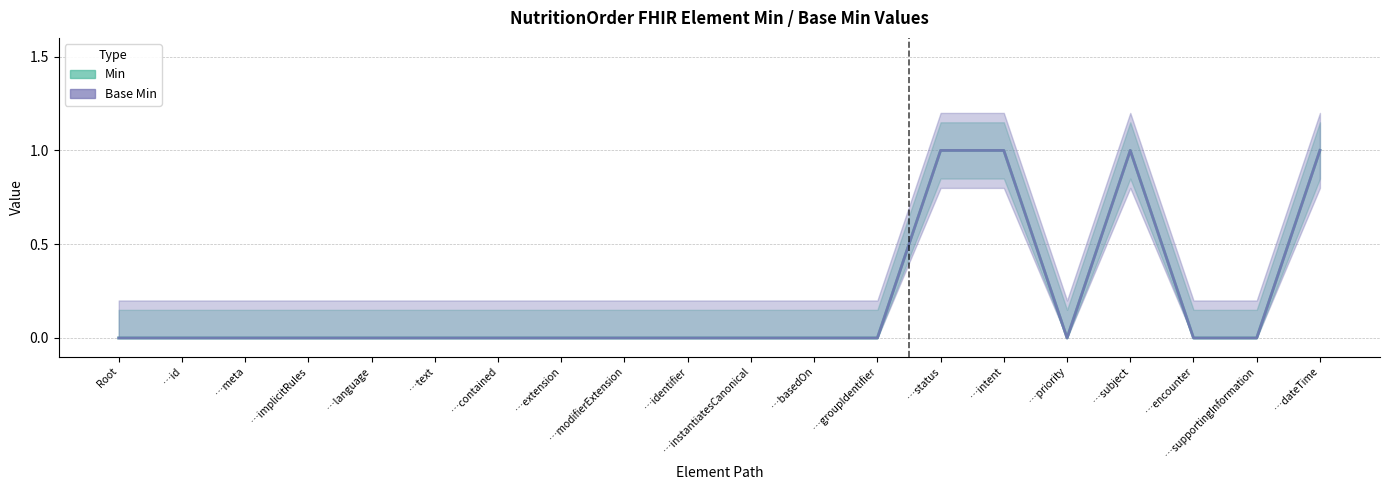

What are all the series names shown in the legend?

Min, Base Min